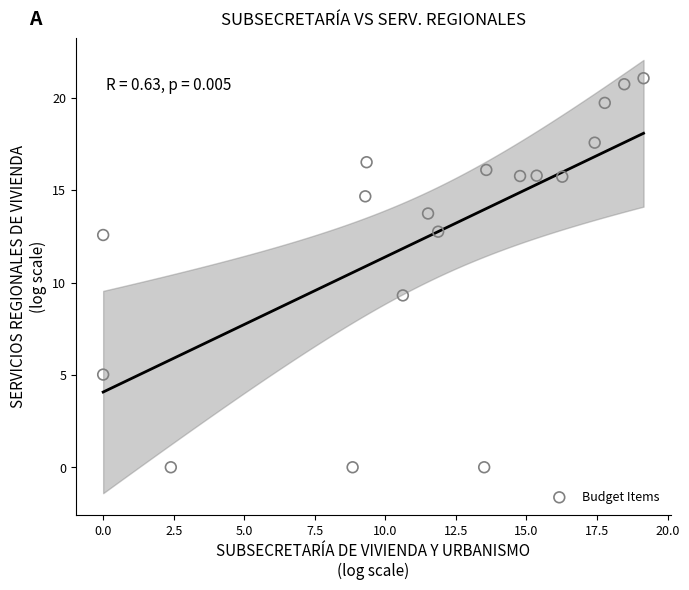

What Y value in the scatter plot is closest to 10?

9.3